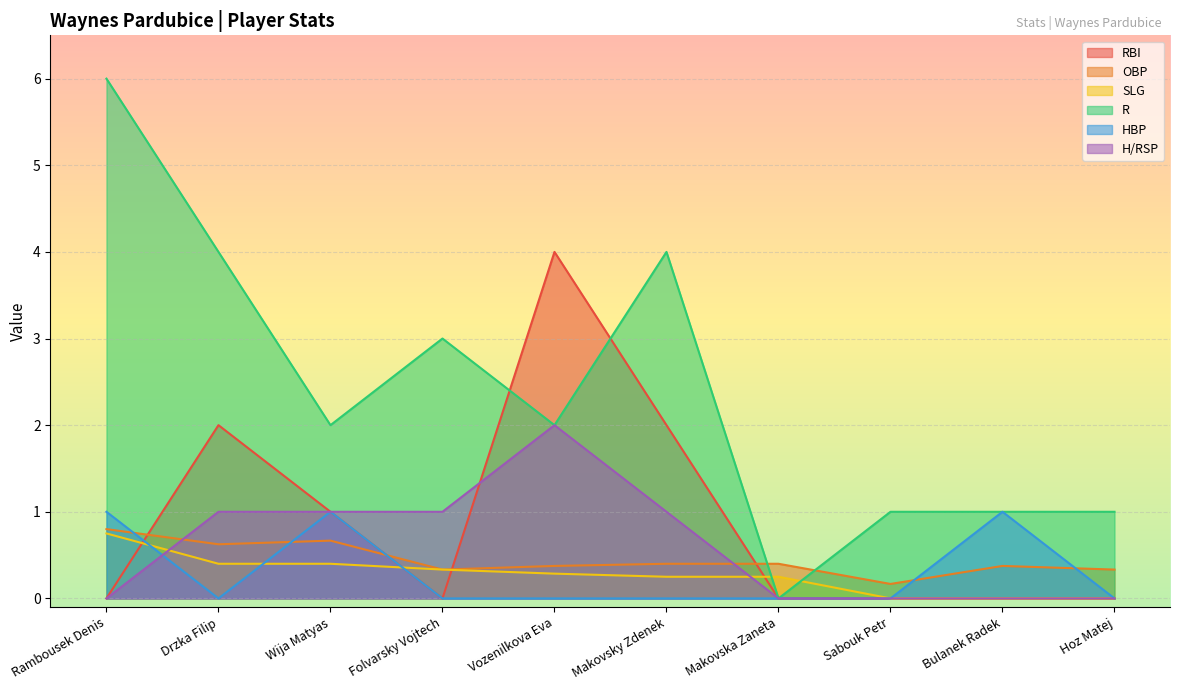

What are all the series names shown in the legend?

RBI, OBP, SLG, R, HBP, H/RSP